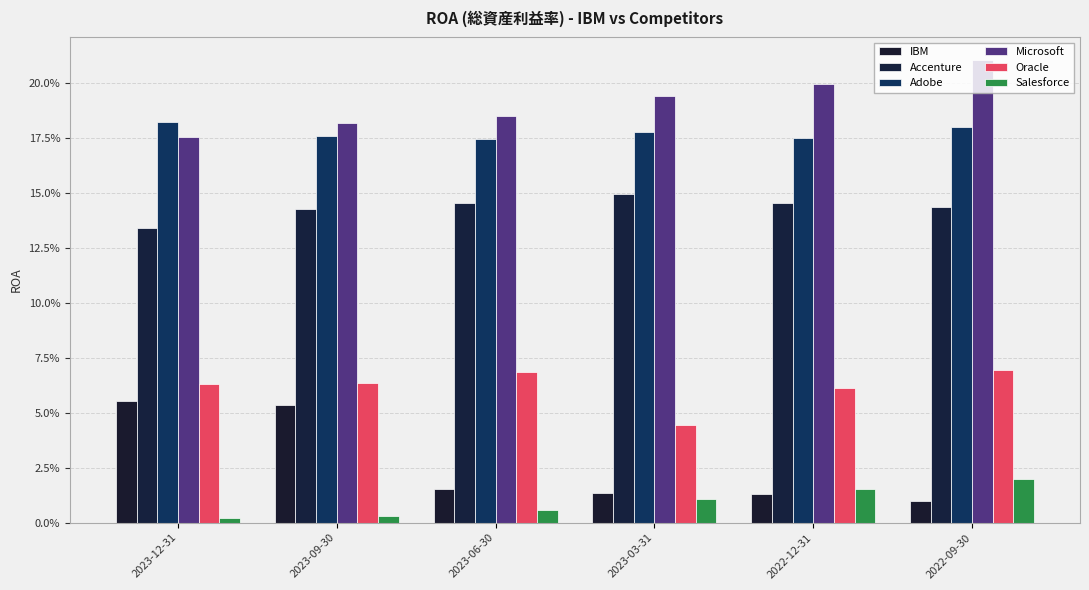

What position from the right is 2022-09-30?

1